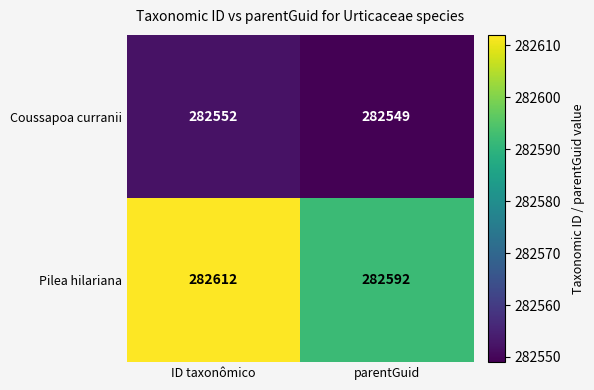

What value does the Pilea hilariana series have at parentGuid, to the nearest 5?

282590